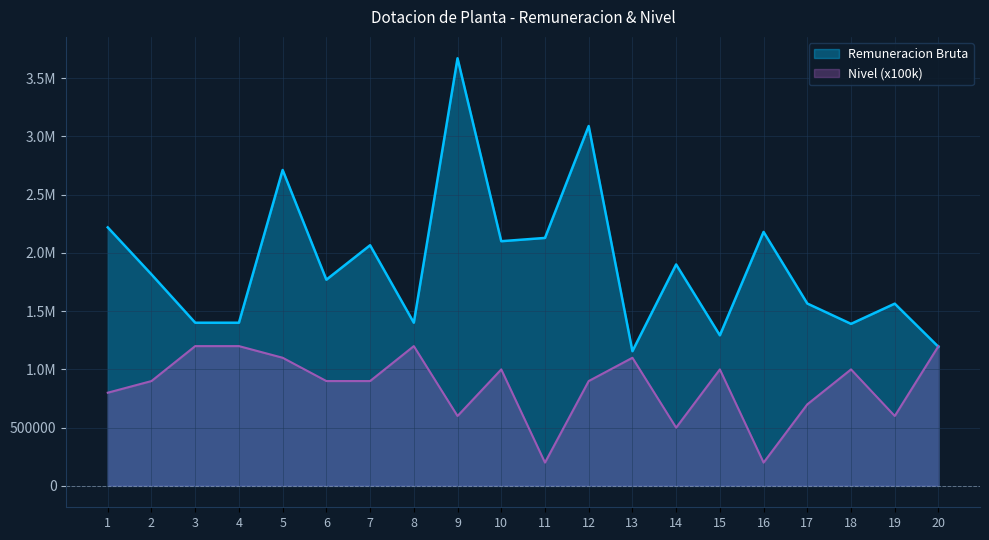

Where is the first local minimum for Nivel?

9